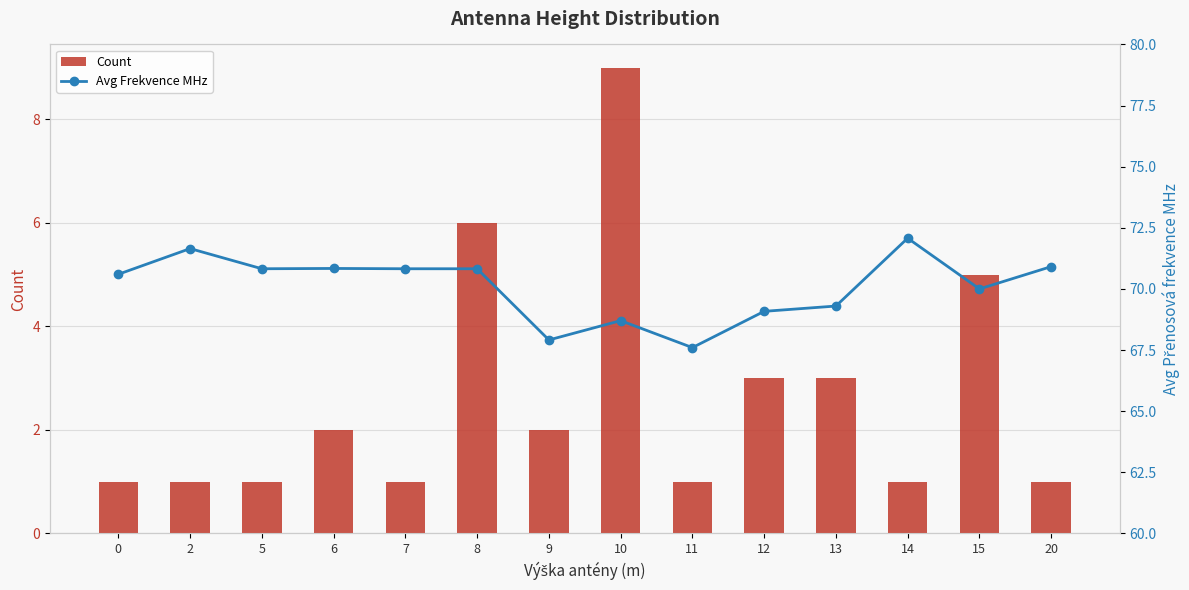

What is the difference between the second highest and minimum values in the Avg Frekvence MHz series?

4.1